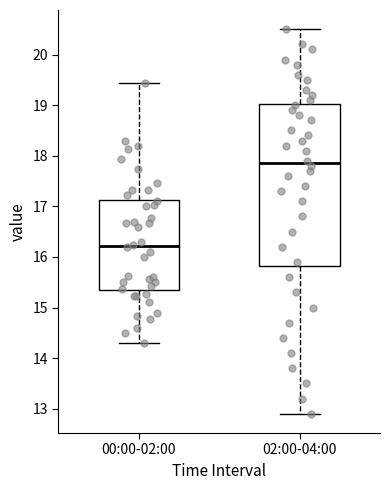

Reading left to right, read every box against the y-axis: the position of its median line, the range the box covers, and the ends of its whiskers. The values are not printed on the chart, so give them approximately, as read against the axis.

00:00-02:00: median 16.2, box 15.3 to 17.1, whiskers 14.3 to 19.4
02:00-04:00: median 17.9, box 15.8 to 19.0, whiskers 12.9 to 20.5